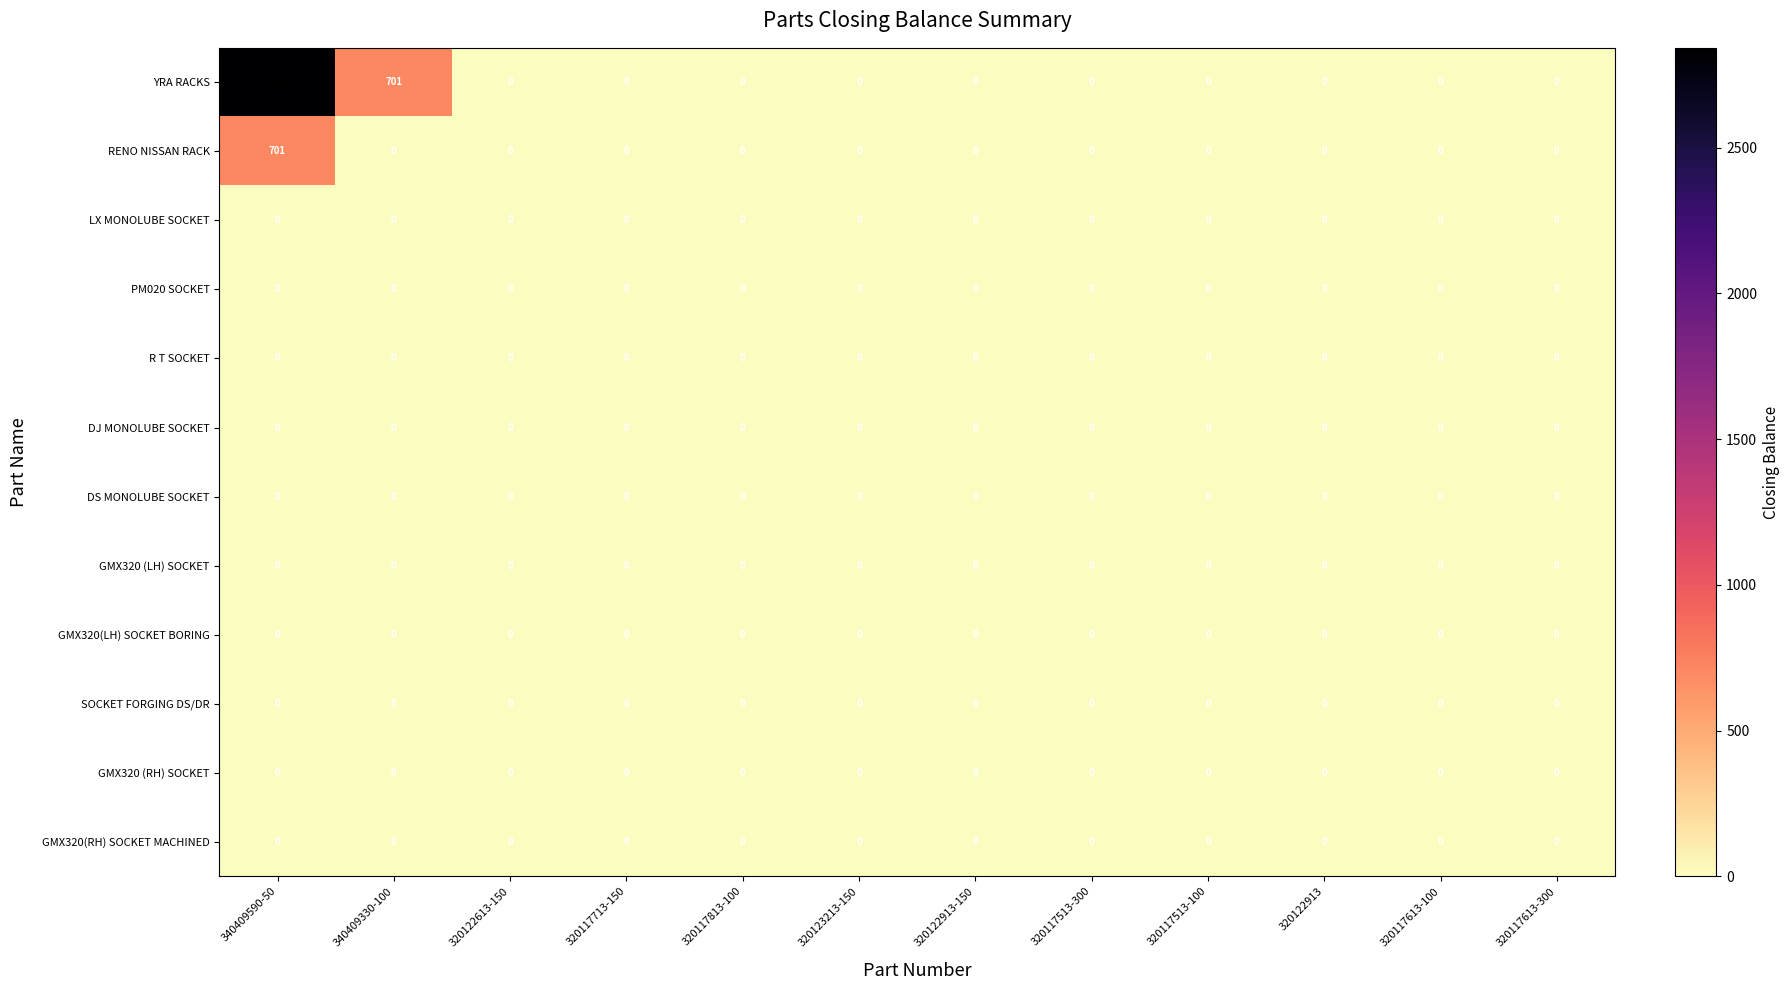

The value of R T SOCKET at 320117613-100 is 0. True or false?

True